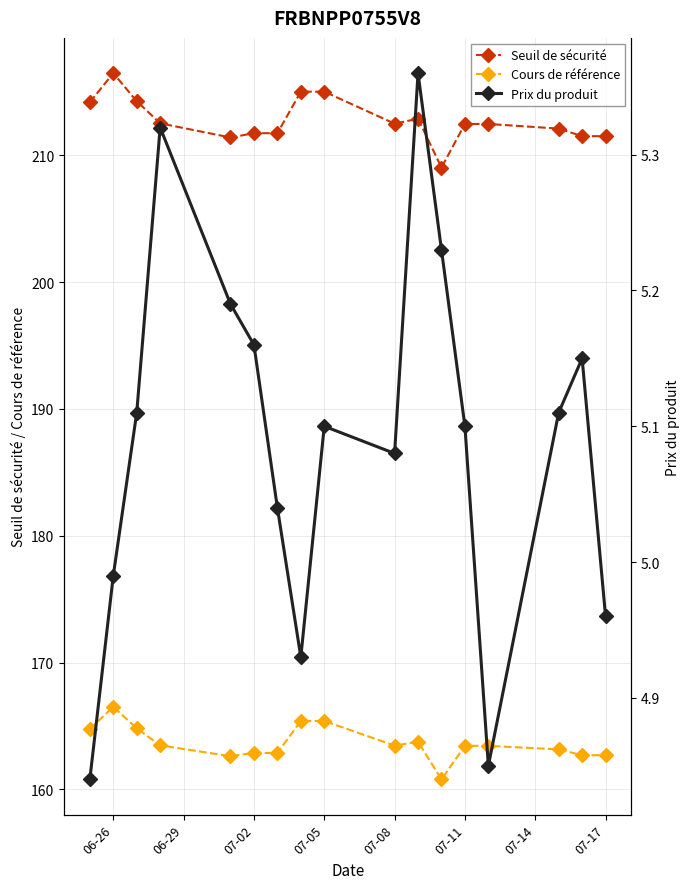

True or false: Seuil de sécurité and Cours de référence cross at least once.

False